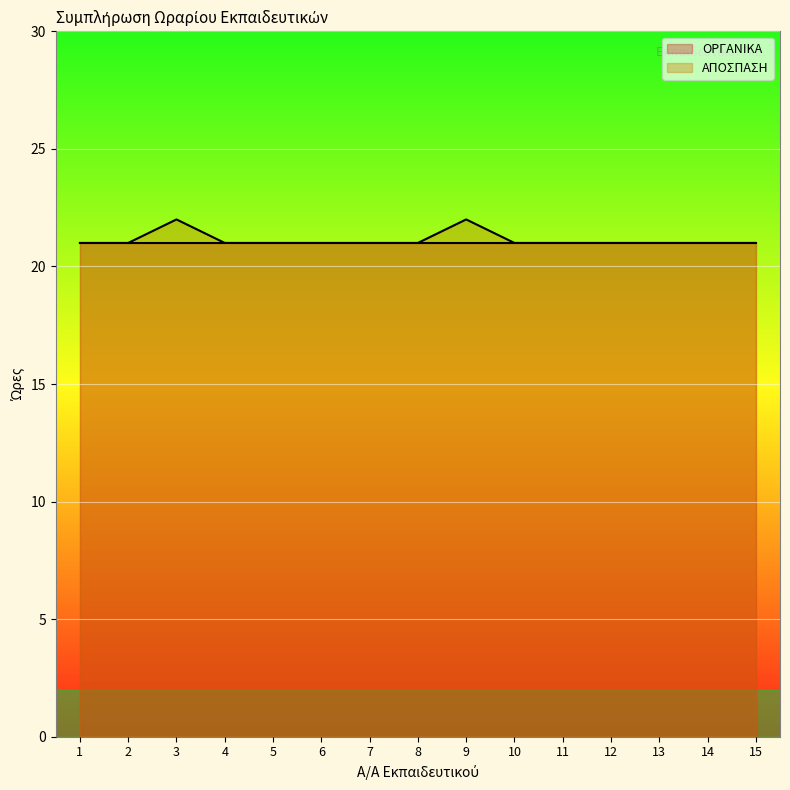

What is the average value?

21